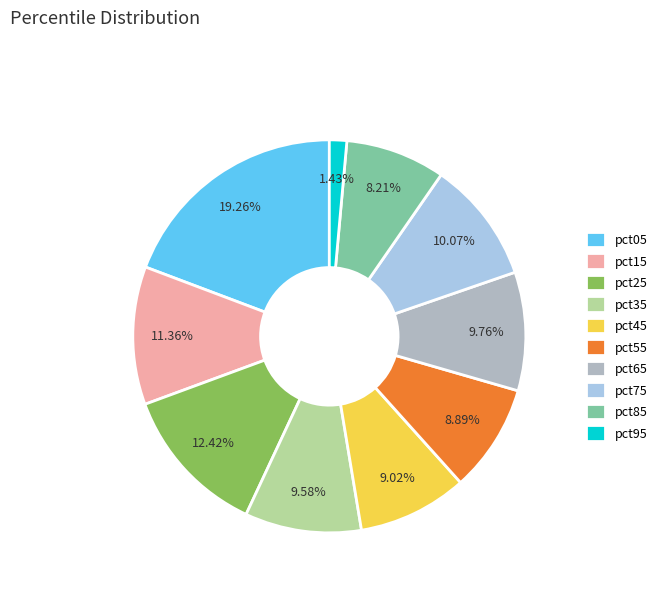

Which slice is the largest?

pct05